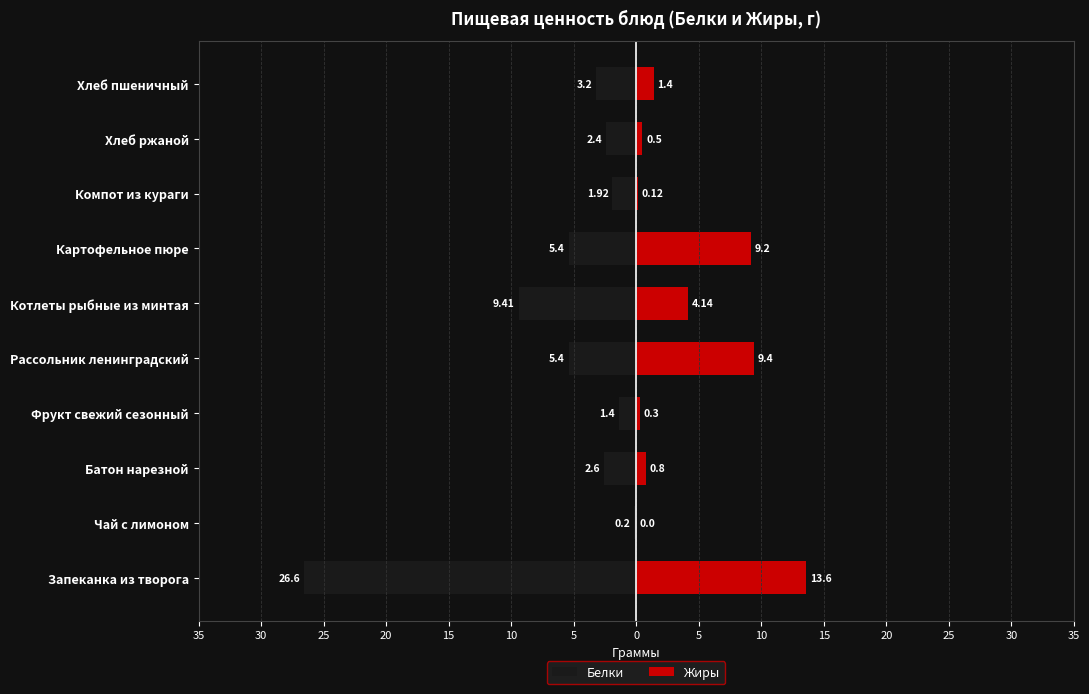

What is the maximum value for Белки?

-0.2